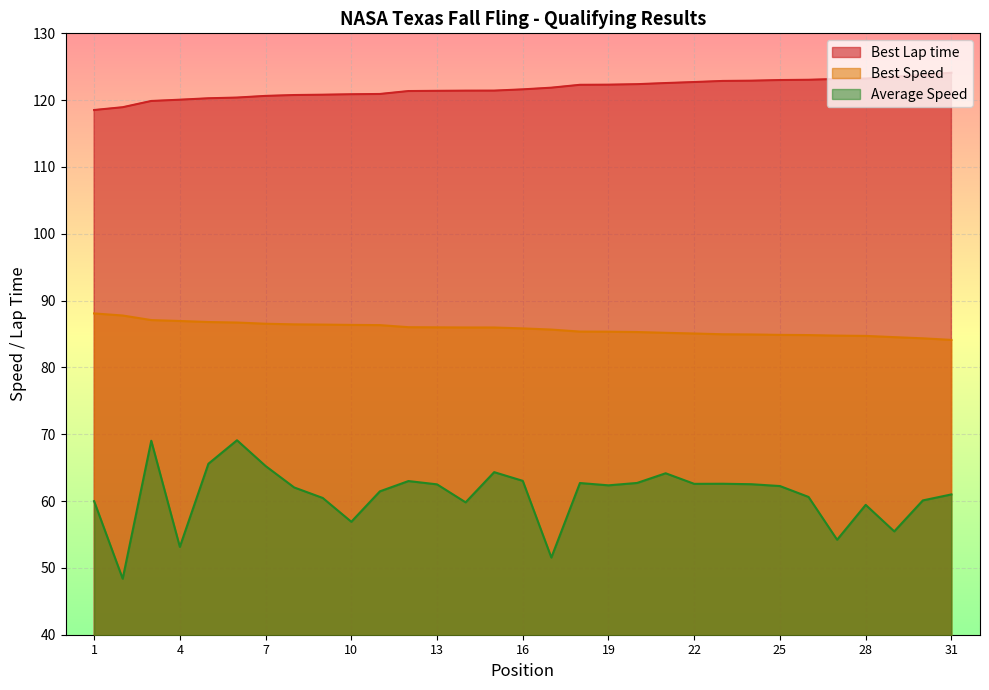

True or false: Best Speed has a value of 85.7 at 17.

True